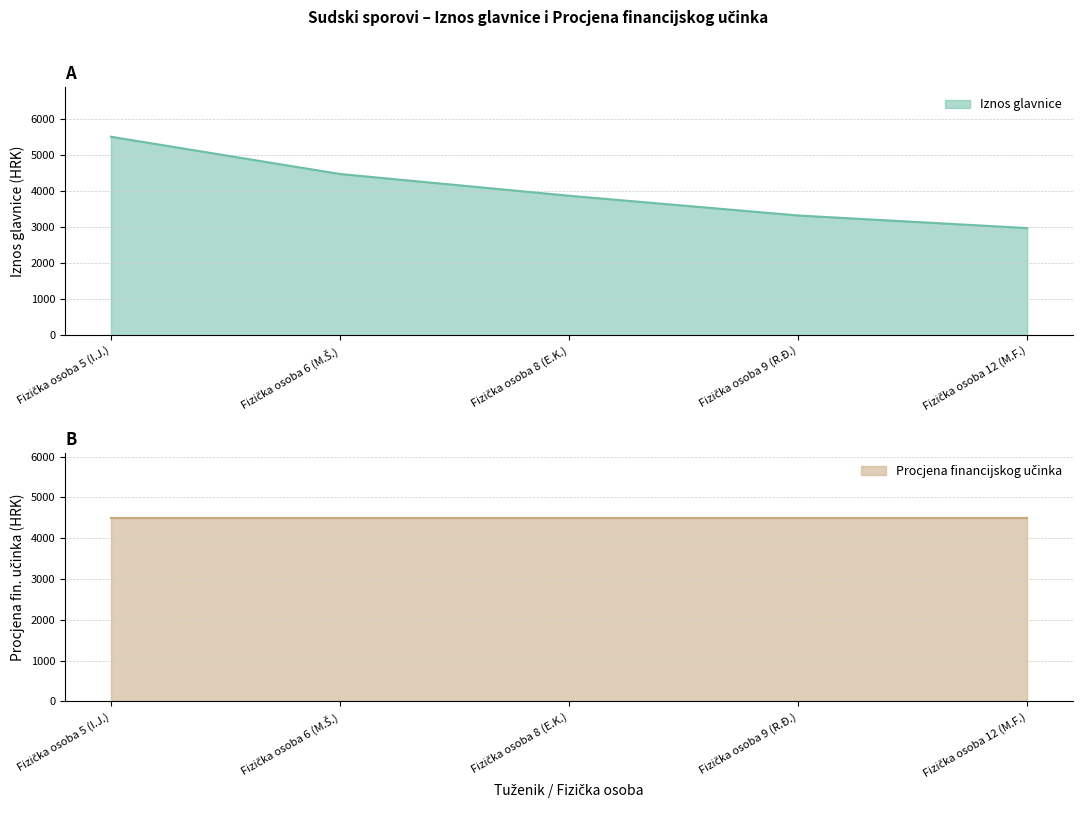

What is the label of the 3rd point from the right?

Fizička osoba 8 (E.K.)